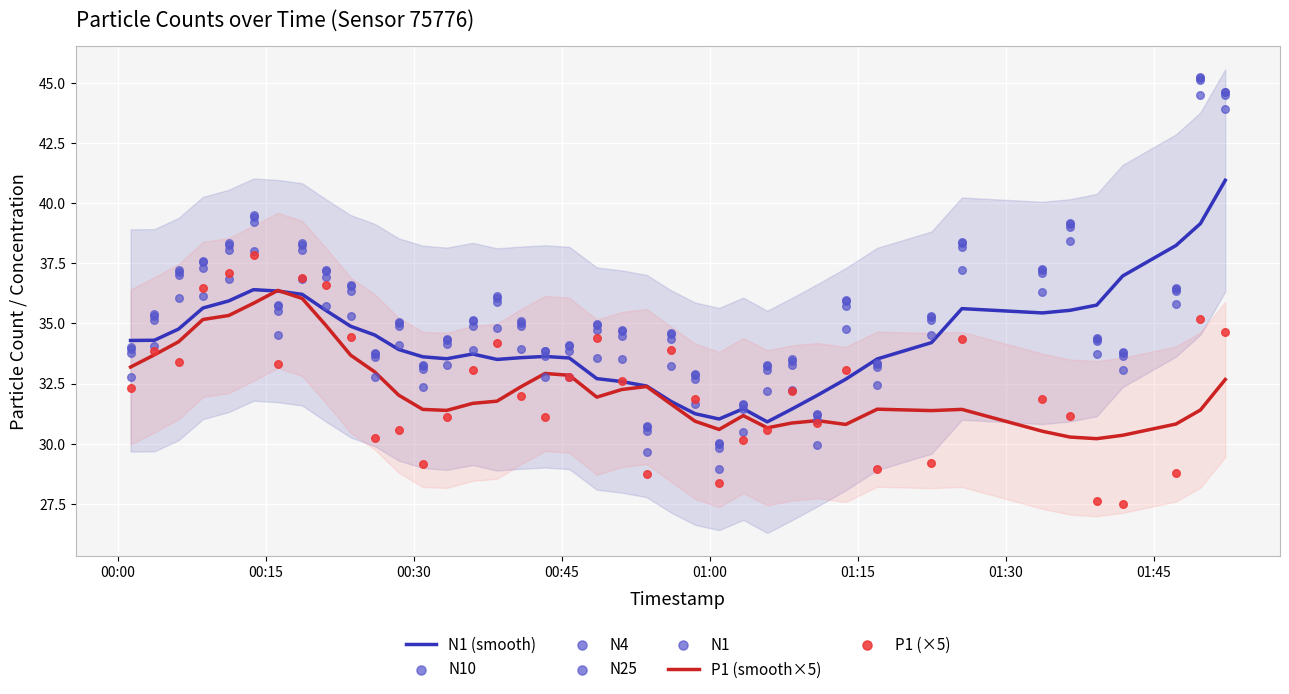

Which series has the largest Y range (max minus min)?

N1